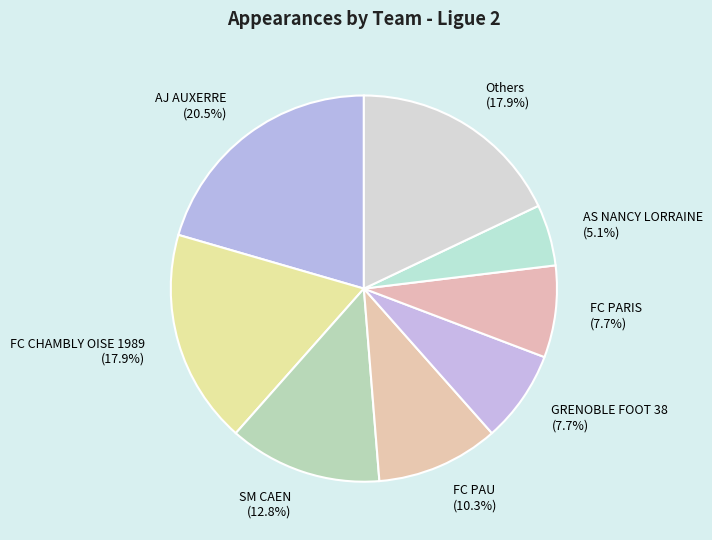

Approximately how many times larger is the value at FC PAU compared to FC PARIS?

1.3